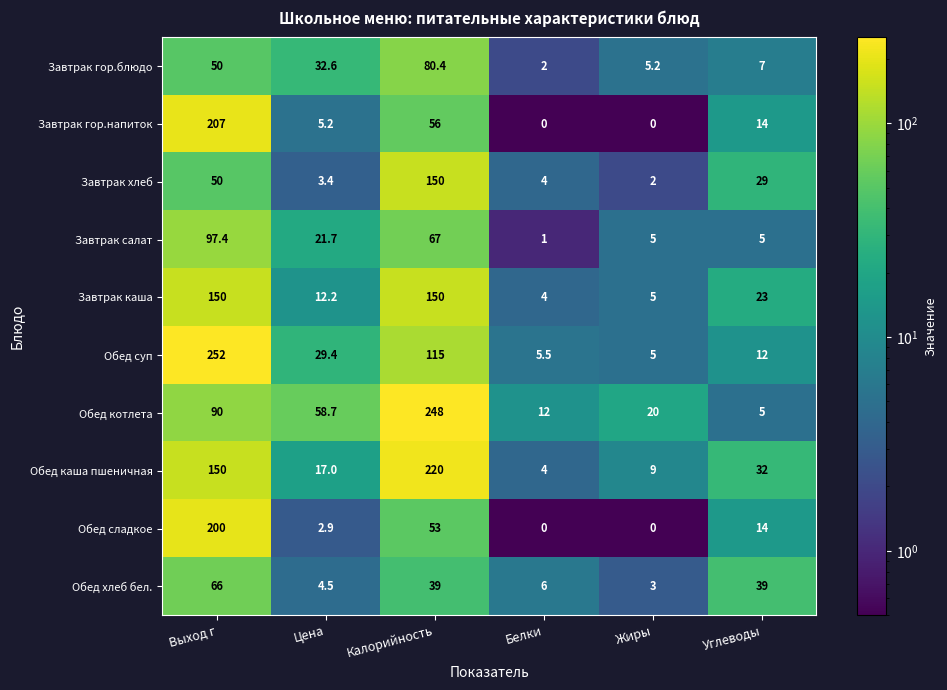

What is the total value across all series at Калорийность?

1178.4